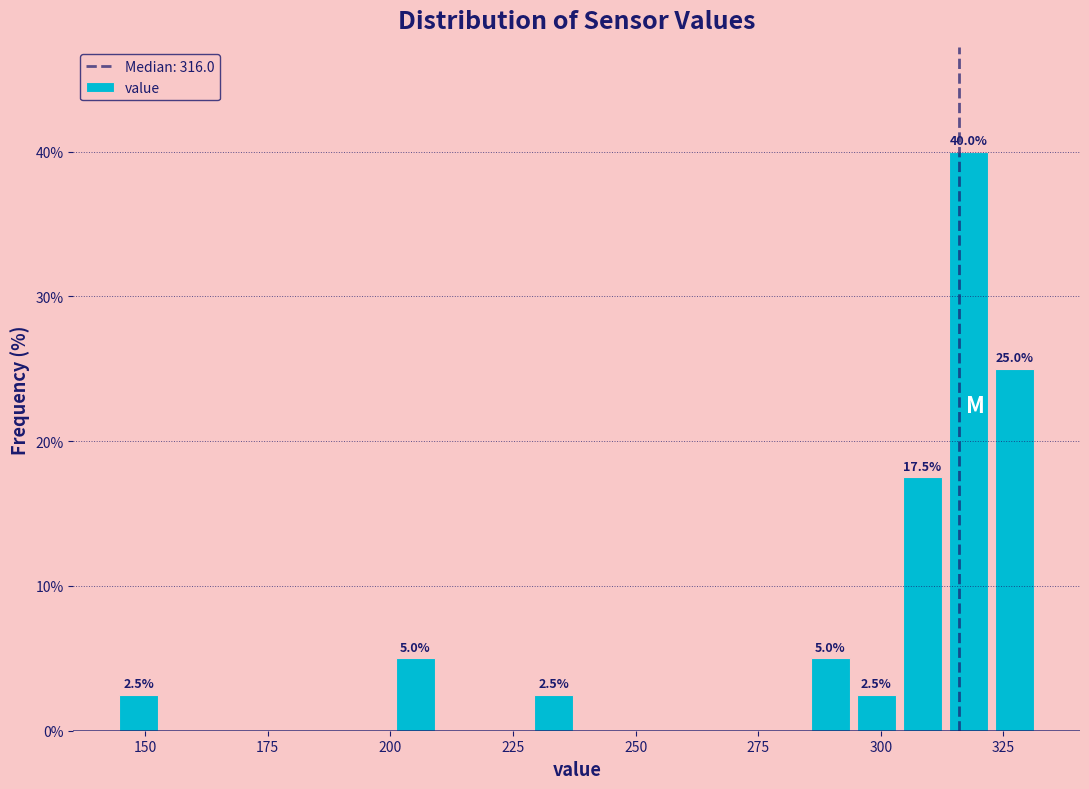

Read against the x-axis, roughly where is the centre of the tallest bar?

320